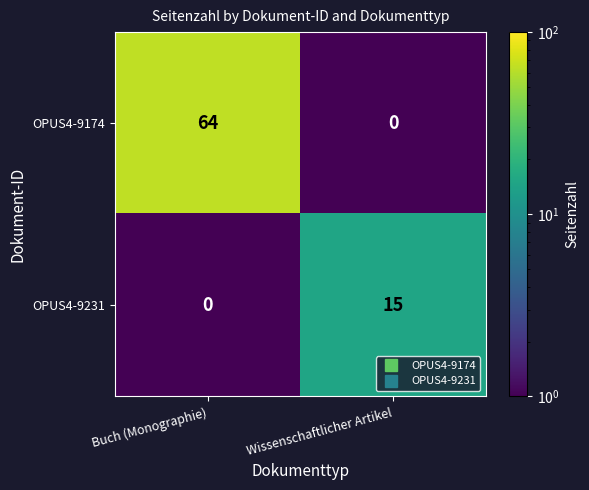

The OPUS4-9231 series shows 8 at Buch (Monographie). True or false?

False